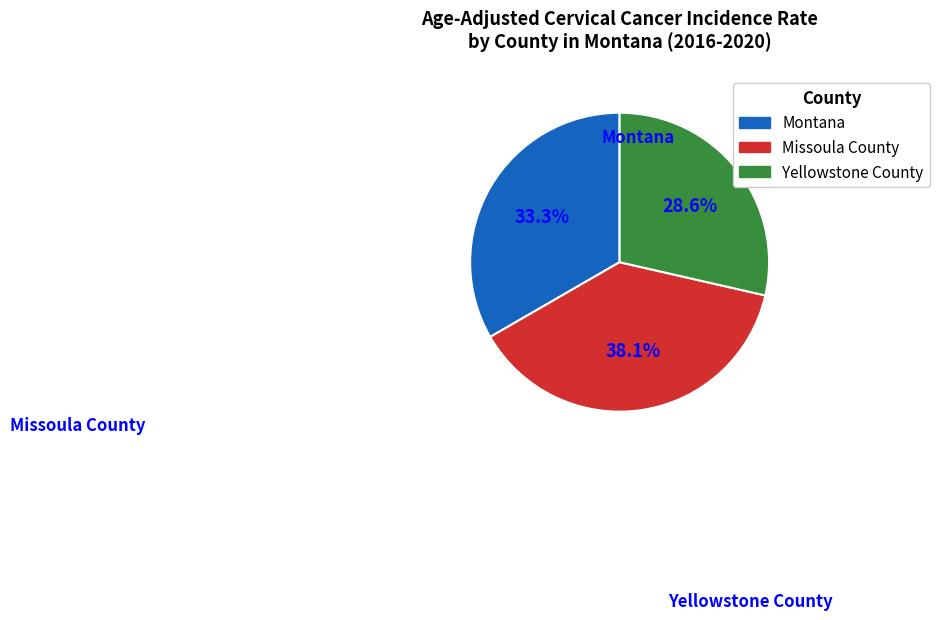

To the nearest percent, what percentage of the pie is Montana?

33%